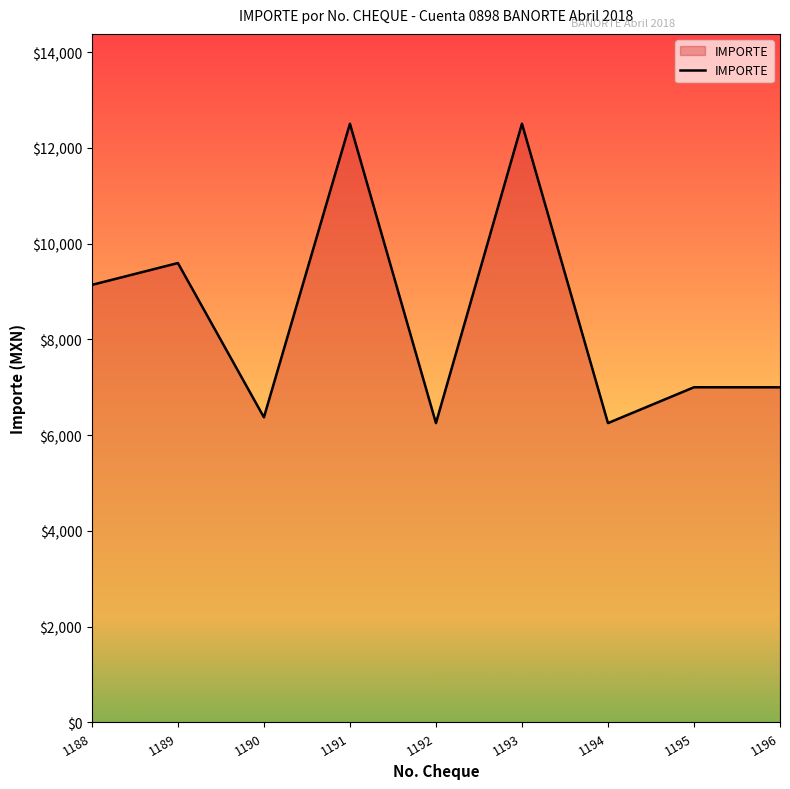

The chart shows a value of 2619.7 at 1188. True or false?

False